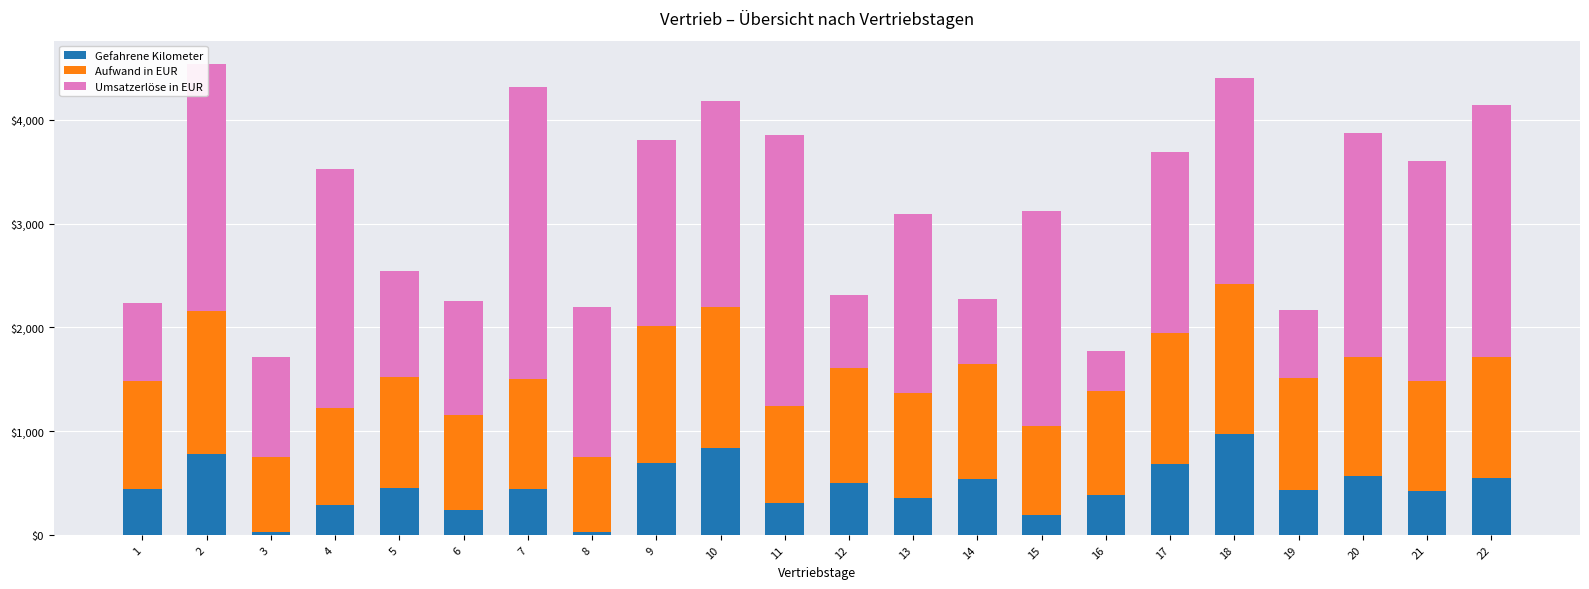

What is the total value across all series at 7?

4318.6